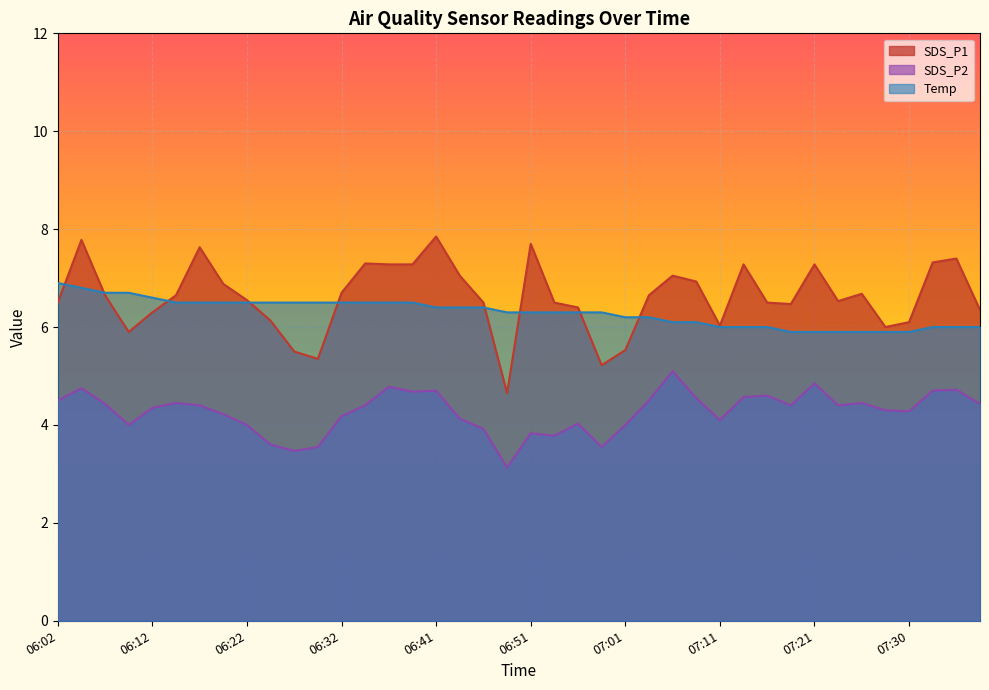

How many intersections are there between Temp and SDS_P1?

9